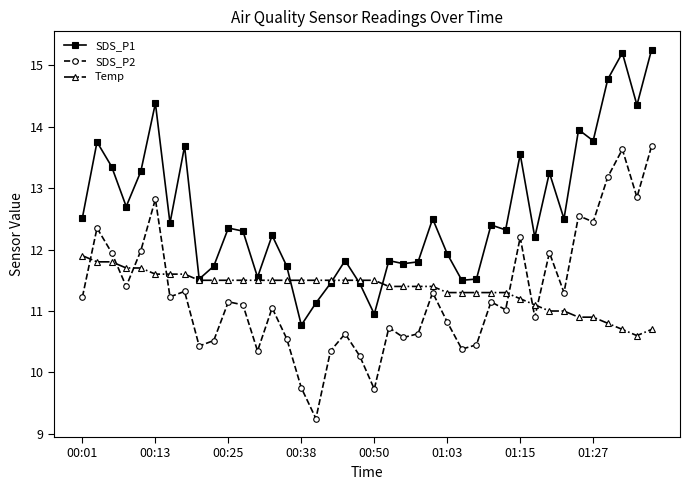

What is the value of the Temp point at the 2nd from the left?

11.8